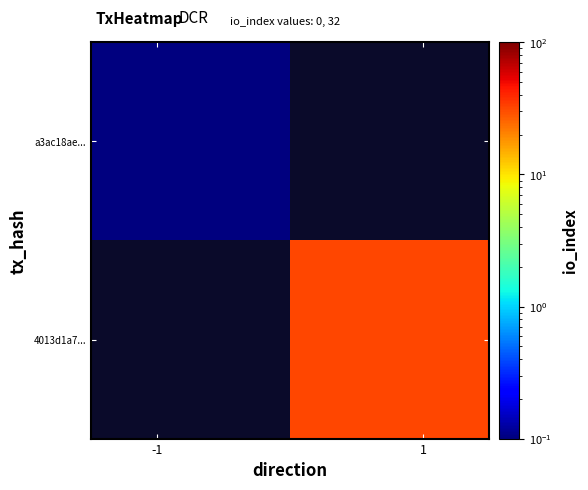

How many values in a3ac18ae... are above zero?

1